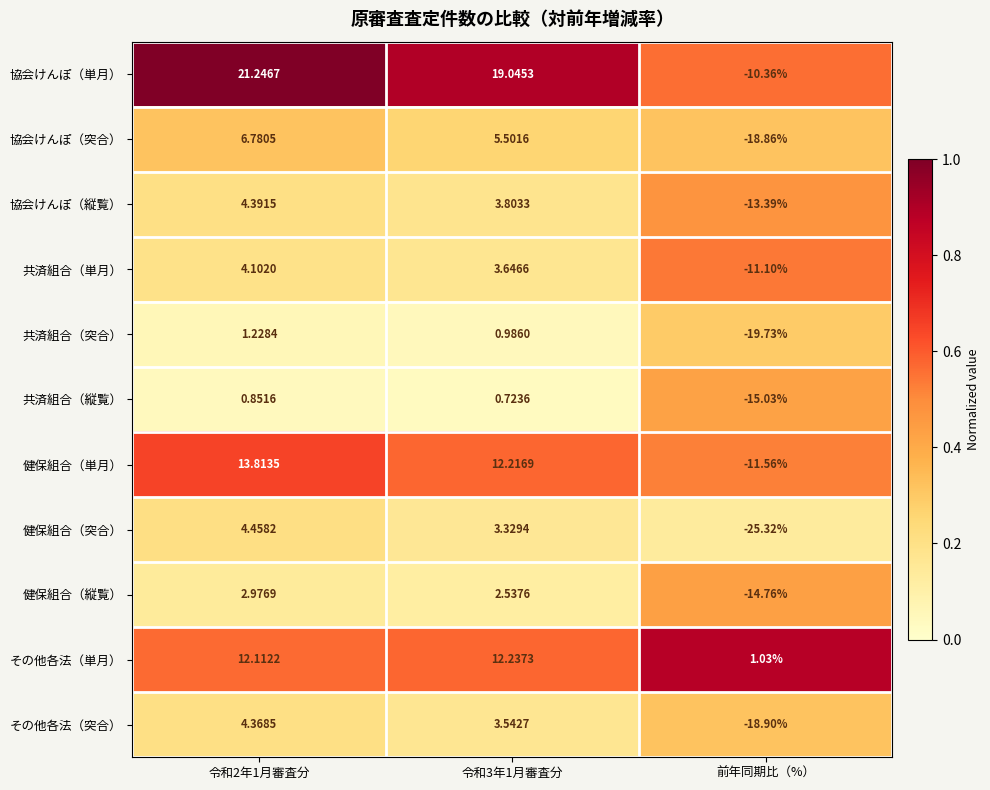

Which series has the widest spread of values?

協会けんぽ（単月）